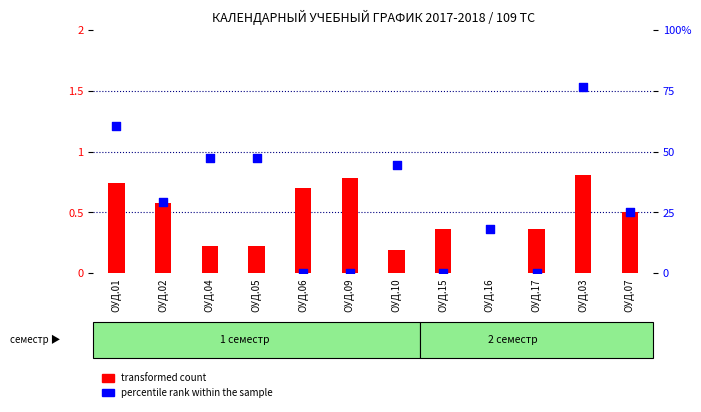

Which series reaches the minimum Y coordinate?

transformed count